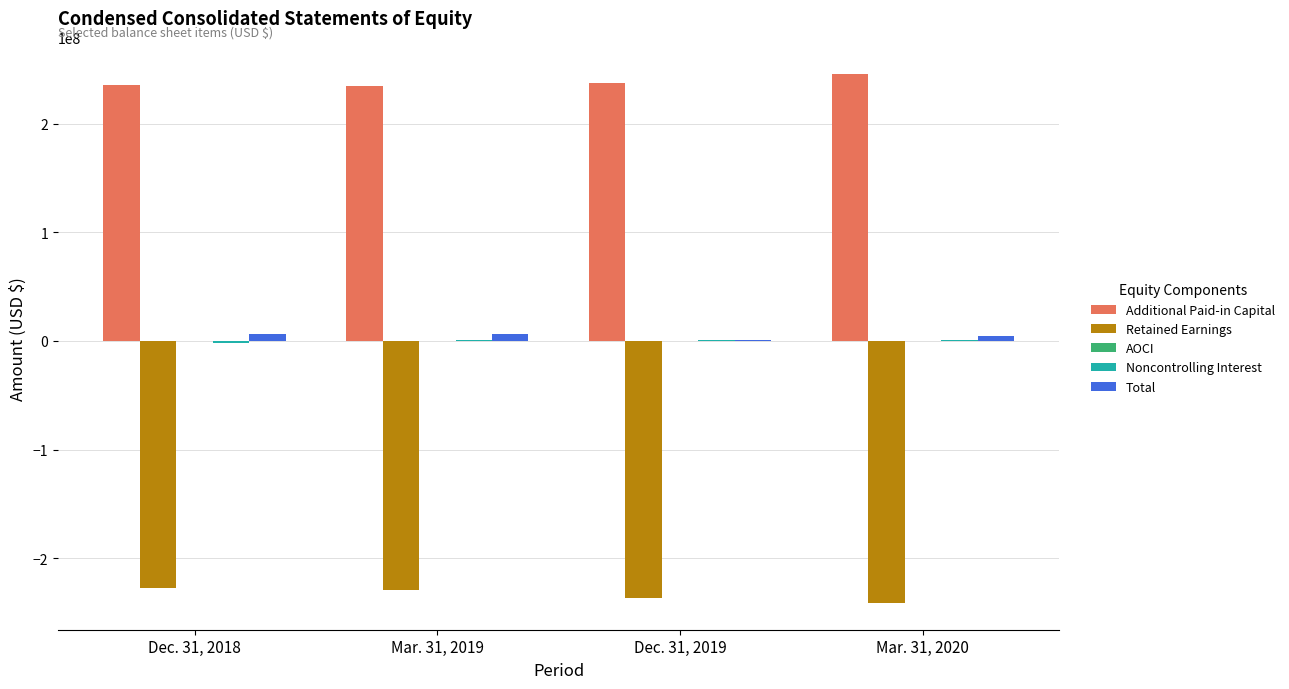

What is the greatest value displayed?

245704000